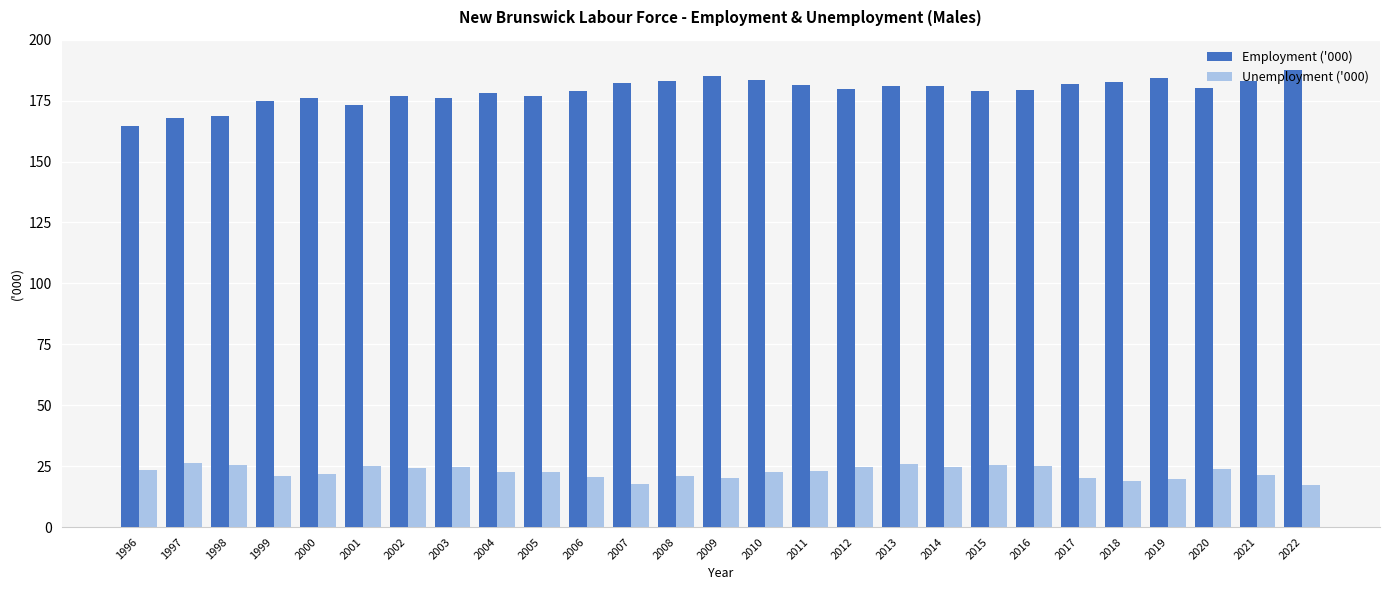

What is the minimum value for Employment ('000)?

164.7